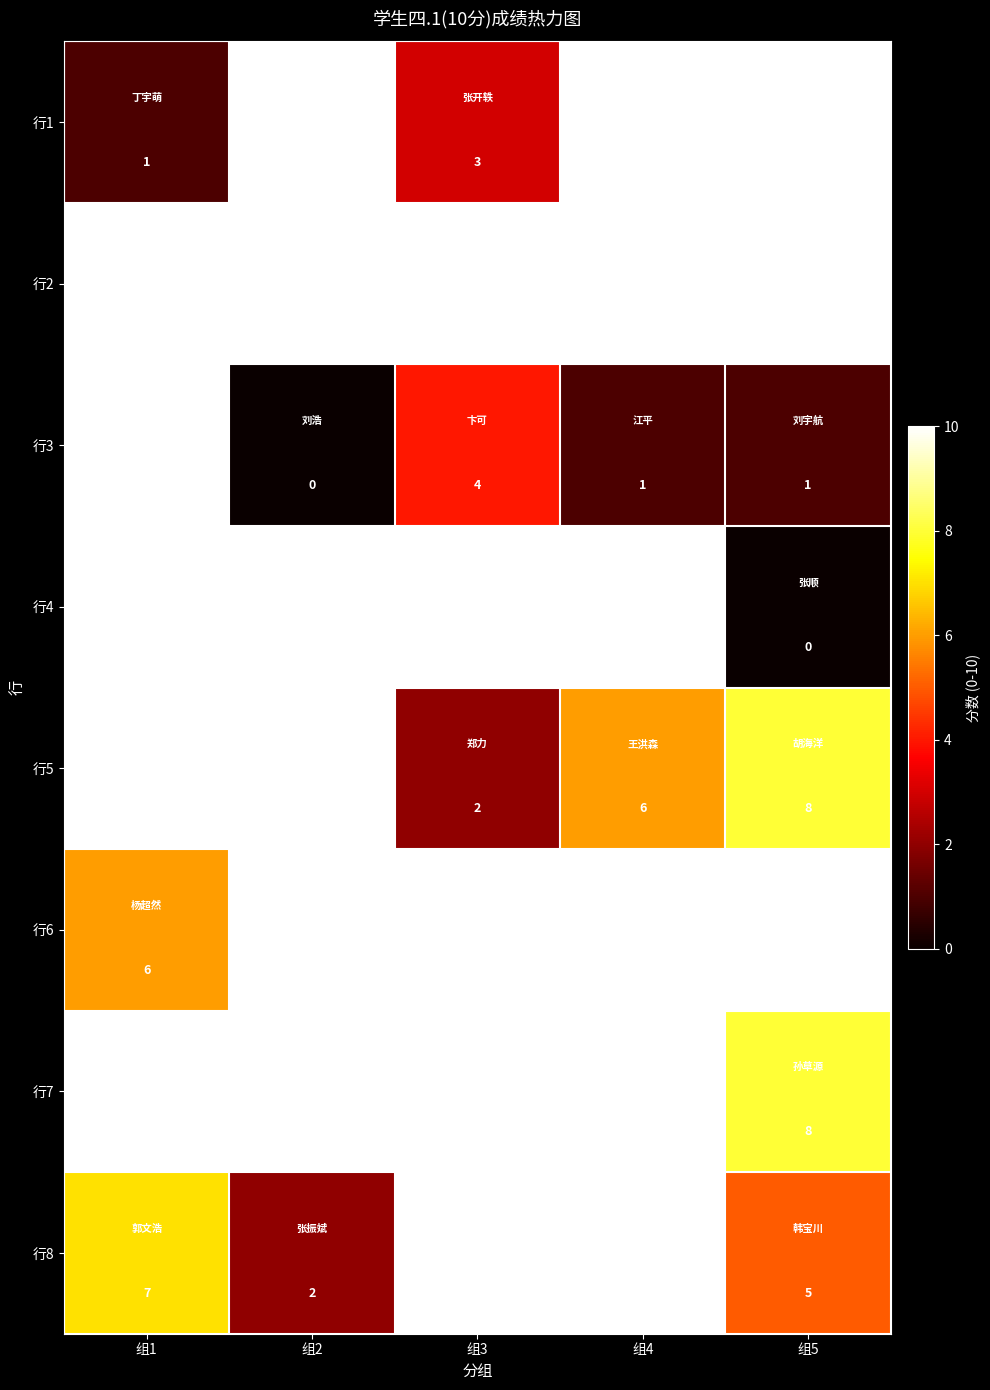

What is the maximum value for 行7?

10